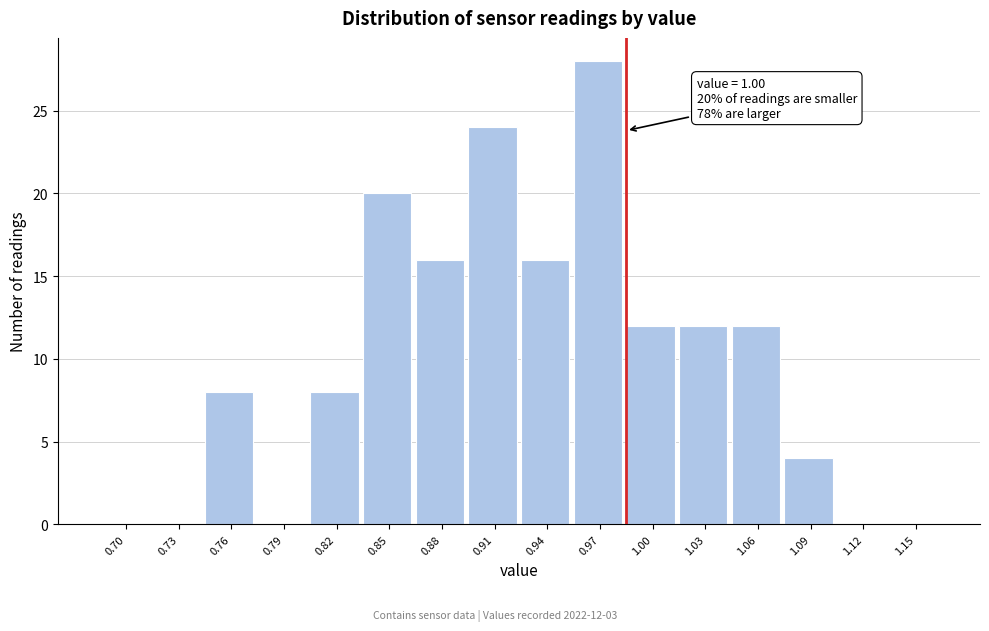

Reading left to right, extract all data points from this chart.

0.70=0	0.73=0	0.76=8	0.79=0	0.82=8	0.85=20	0.88=16	0.91=24	0.94=16	0.97=28	1.00=12	1.03=12	1.06=12	1.09=4	1.12=0	1.15=0